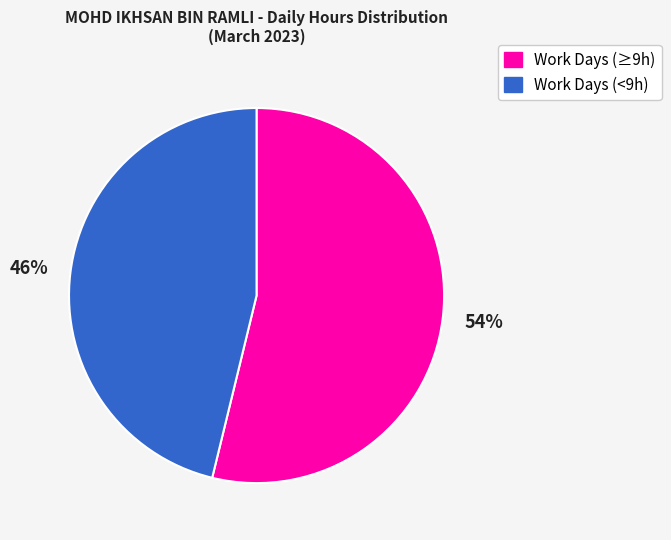

Is there any slice that represents more than half of the pie?

Yes